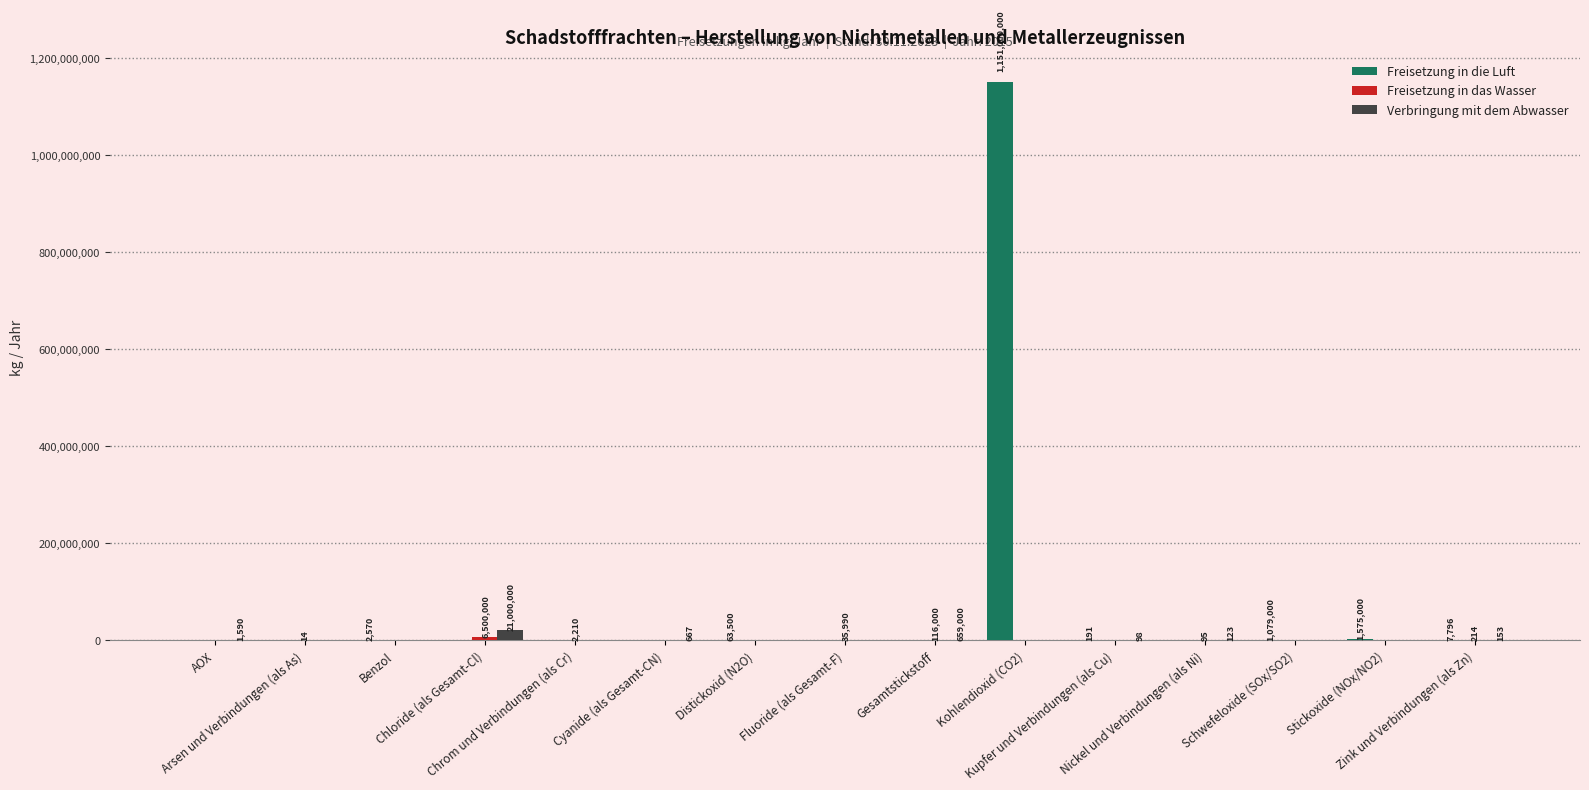

Which series has the largest total across all categories?

Freisetzung in die Luft